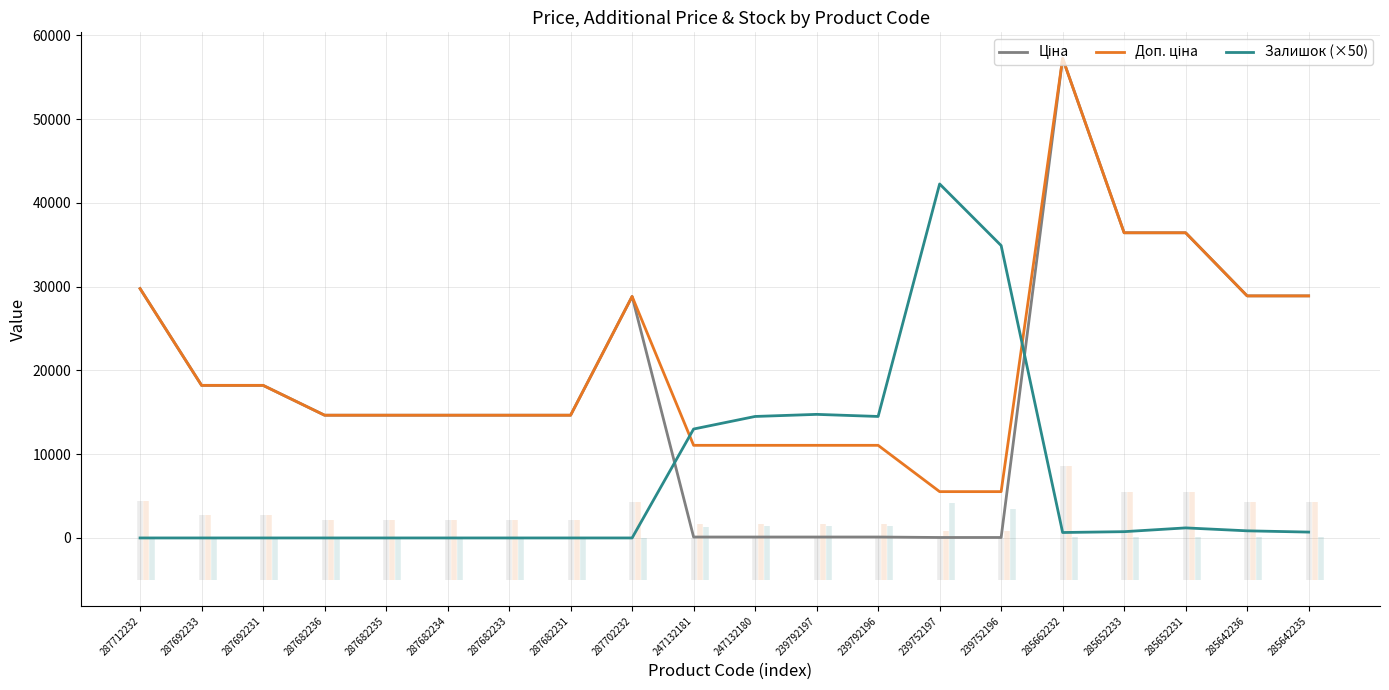

What is the spread (max minus min) of values at 287692233?

18212.0